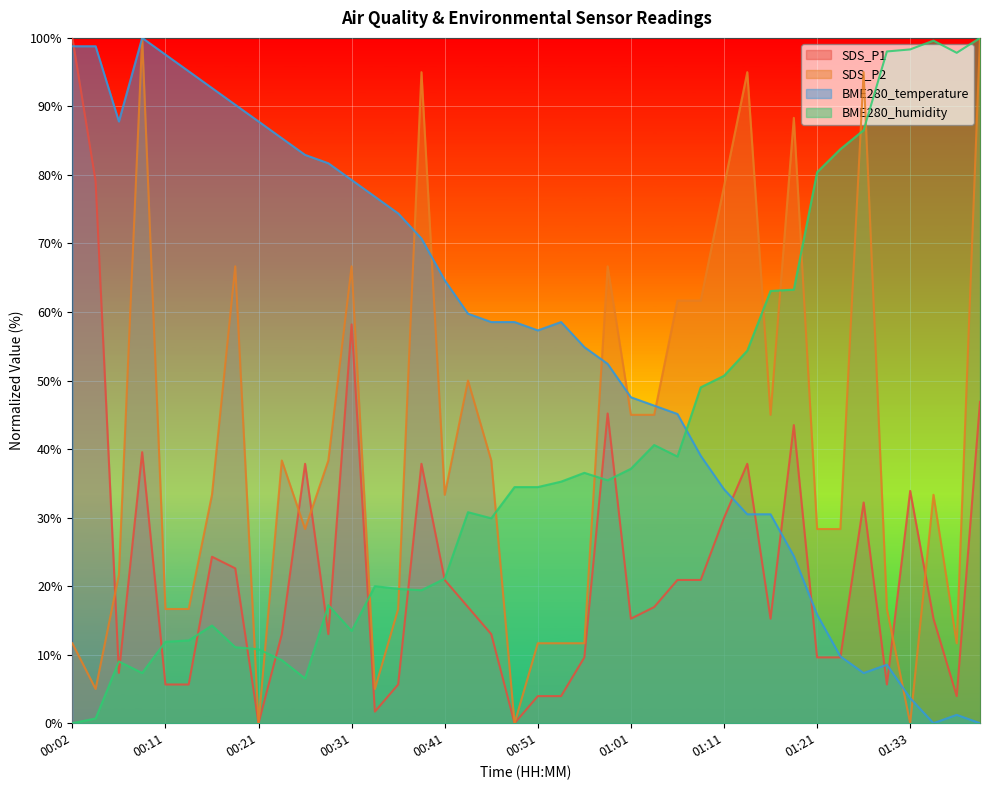

The SDS_P1 series shows 62.2 at 00:26. True or false?

False